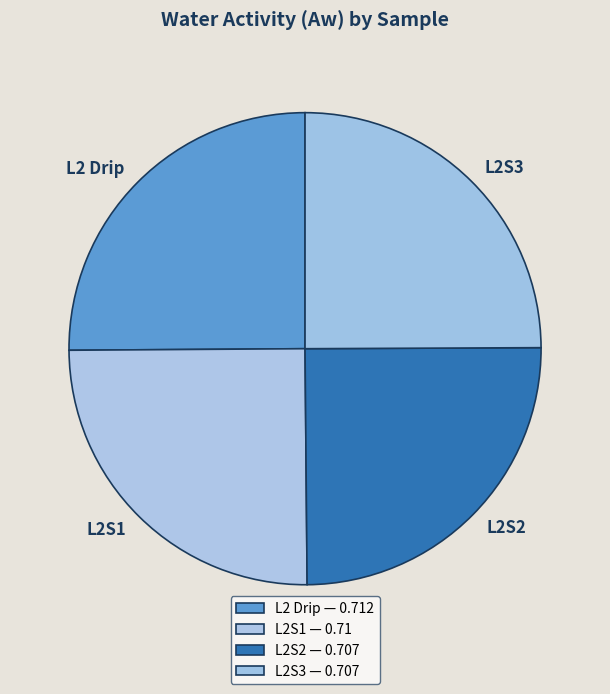

To the nearest percent, what portion does L2S1 represent?

25%